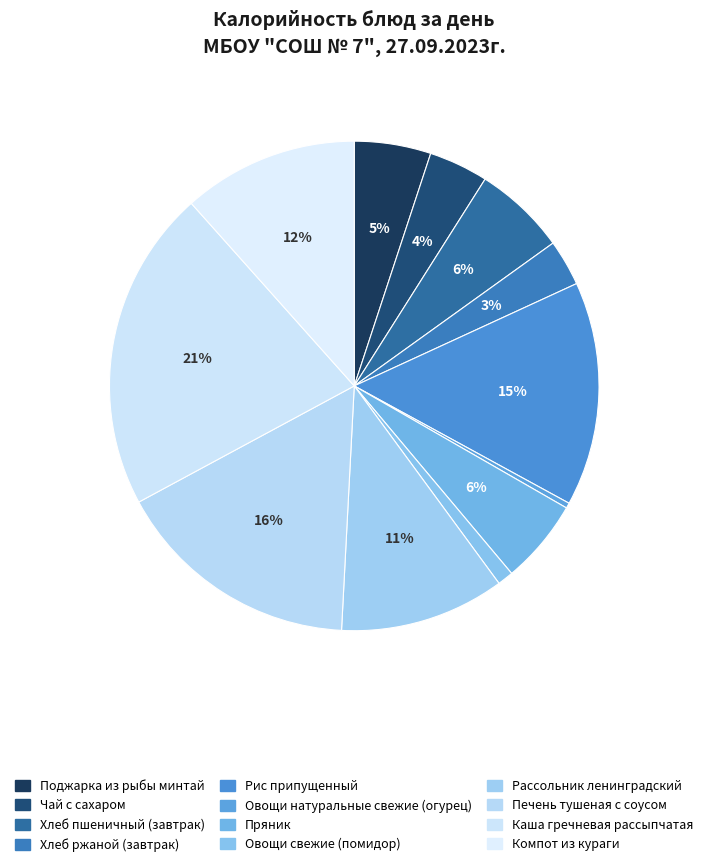

Does any single category account for the majority?

No